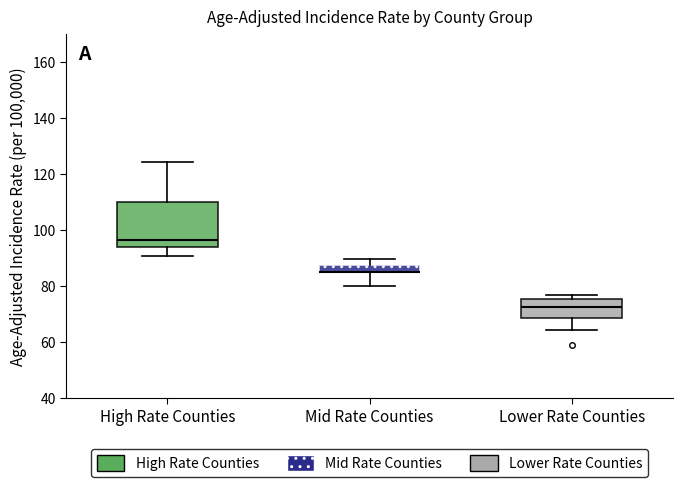

Reading left to right, read every box against the y-axis: the position of its median line, the range the box covers, and the ends of its whiskers. The values are not printed on the chart, so give them approximately, as read against the axis.

High Rate Counties: median 96, box 94 to 110, whiskers 90 to 124
Mid Rate Counties: median 84 (drawn on the box's lower edge), box 84 to 88, whiskers 80 to 90
Lower Rate Counties: median 72, box 68 to 76, whiskers 64 to 76 (just above the box's upper edge)